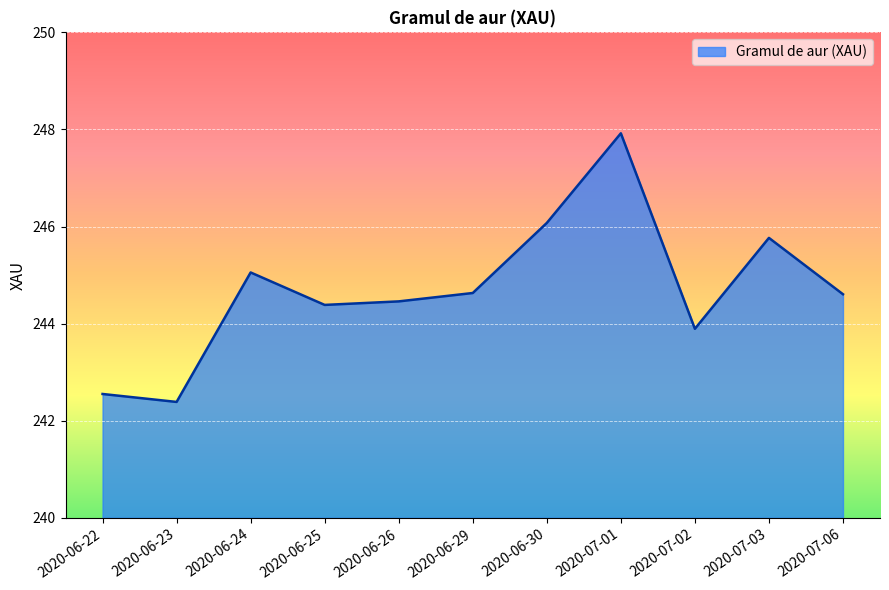

What is the sum of the values at 2020-06-24 and 2020-07-01?

493.0